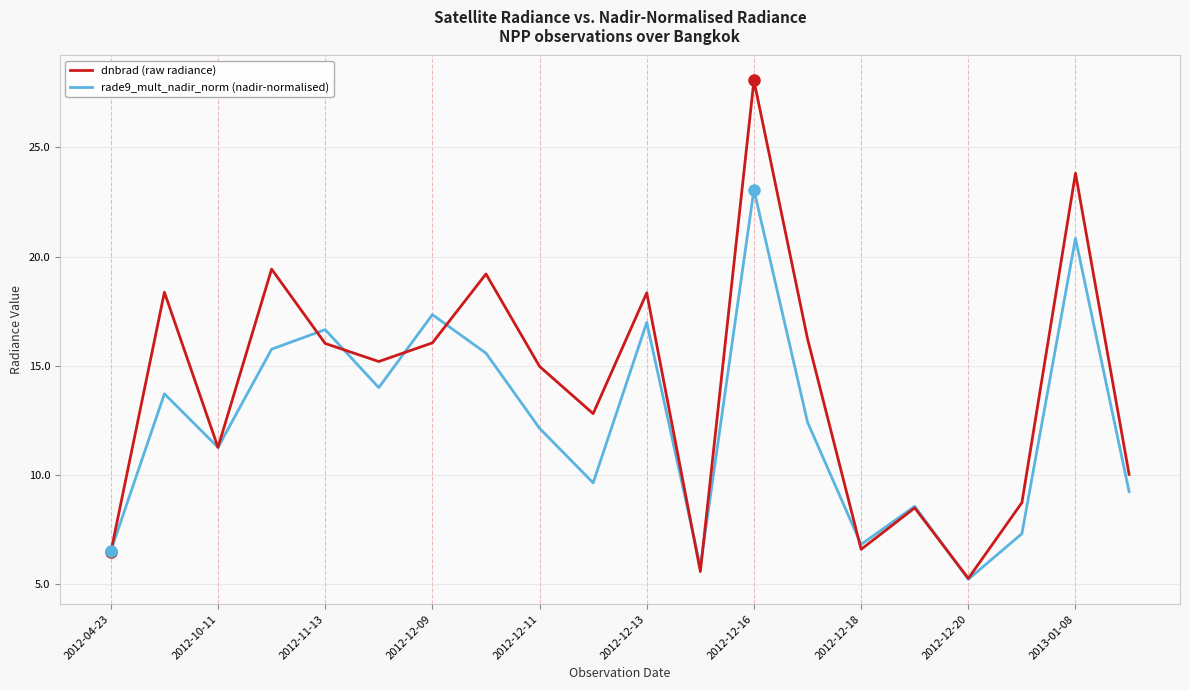

List the series in order of their peak value, lowest first.

rade9_mult_nadir_norm (nadir-normalised), dnbrad (raw radiance)